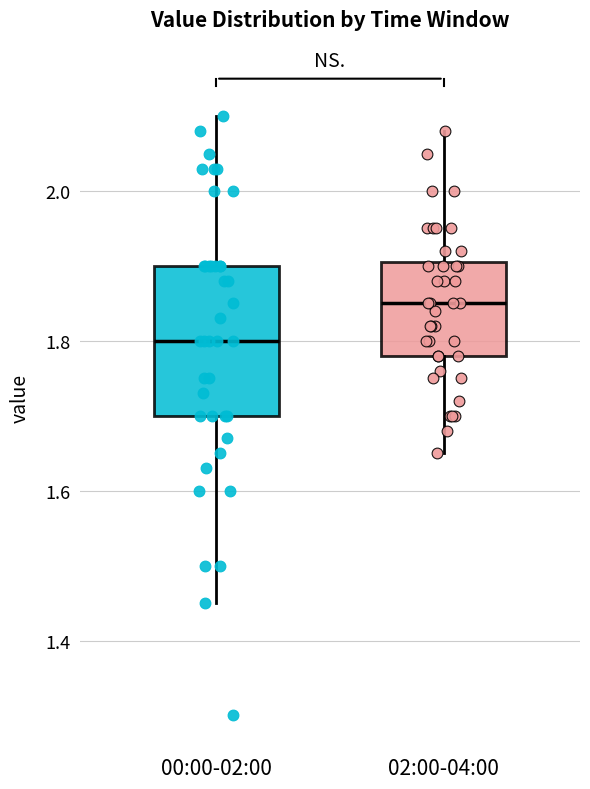

Reading left to right, read every box against the y-axis: the position of its median line, the range the box covers, and the ends of its whiskers. The values are not printed on the chart, so give them approximately, as read against the axis.

00:00-02:00: median 1.80, box 1.70 to 1.90, whiskers 1.46 to 2.10
02:00-04:00: median 1.86, box 1.78 to 1.90, whiskers 1.66 to 2.08